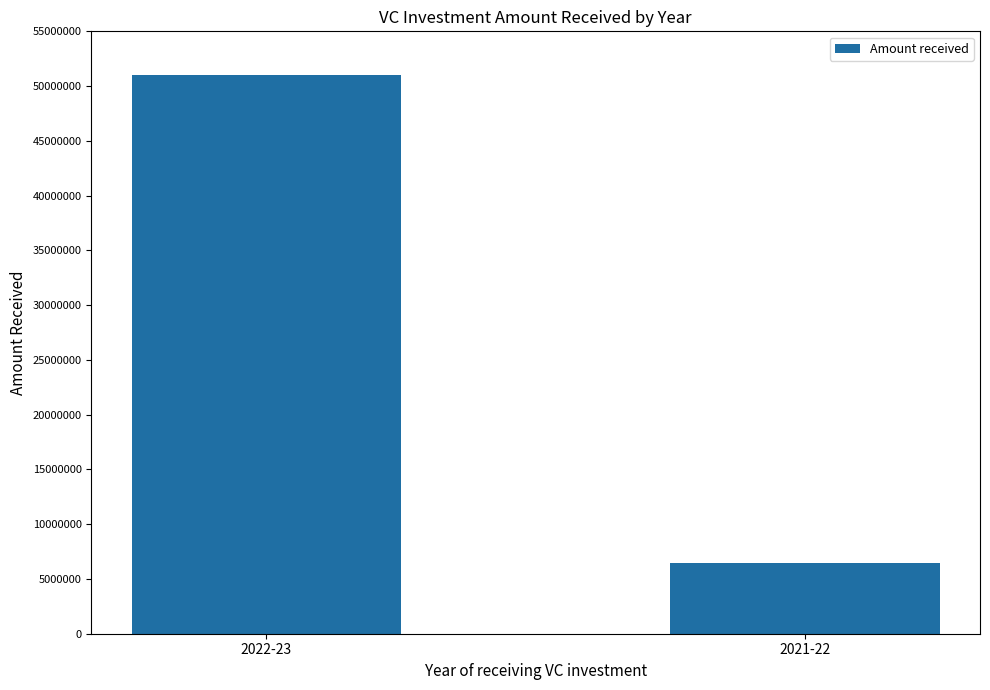

List the labels in order of value, largest first.

2022-23, 2021-22